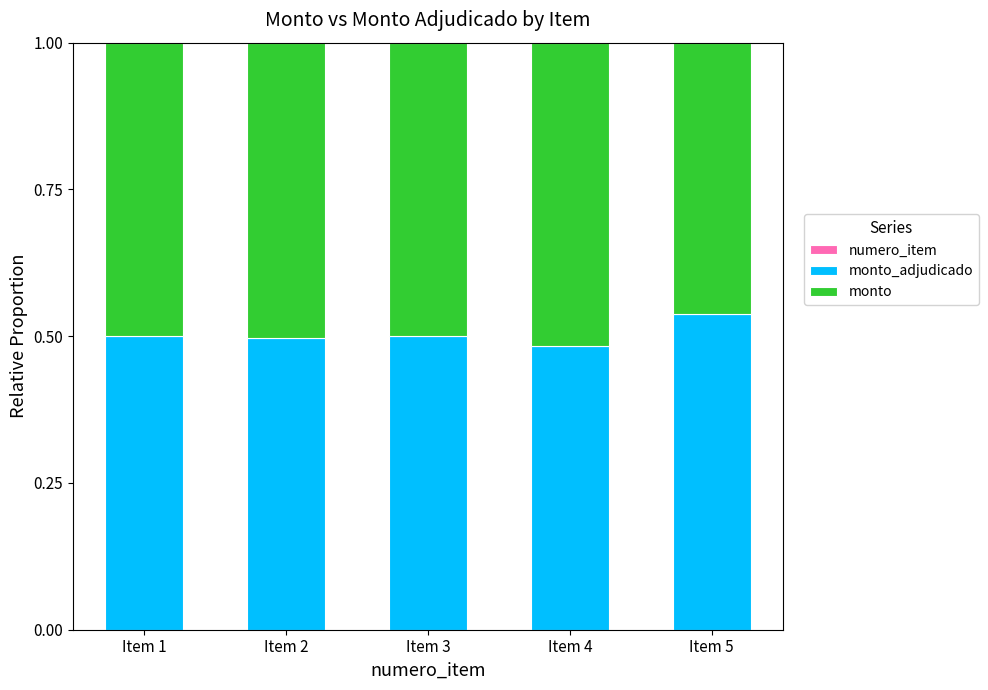

Count the number of categories in the chart.

5